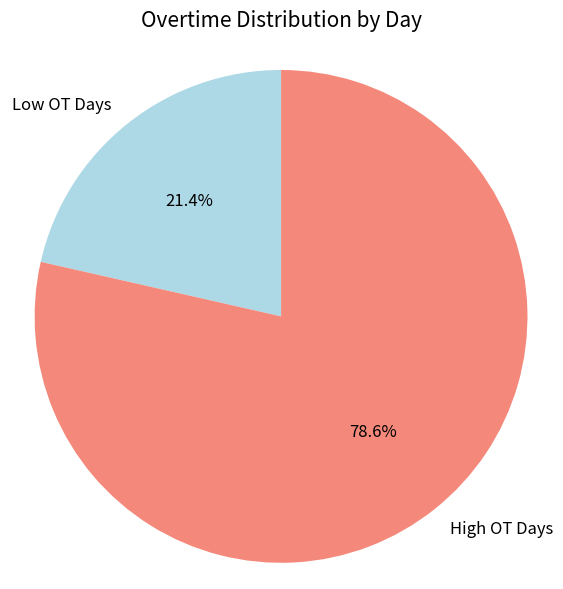

What is the ratio of the value at High OT Days to the value at Low OT Days?

3.7